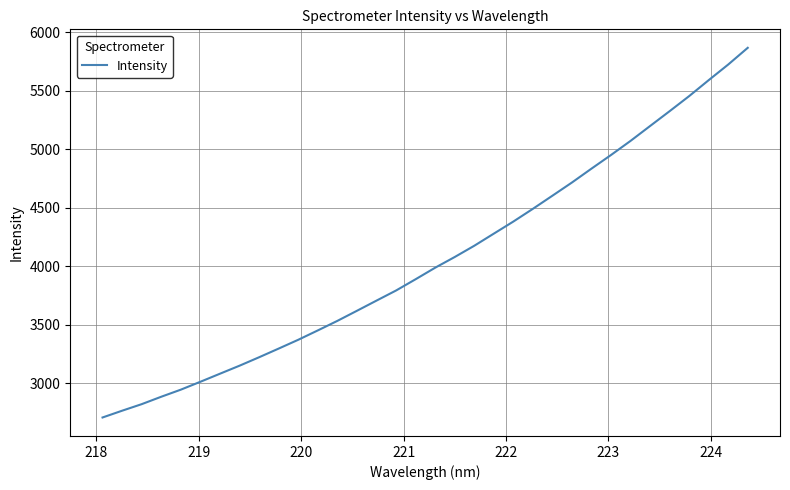

What is the difference between the maximum and minimum values?

3162.3